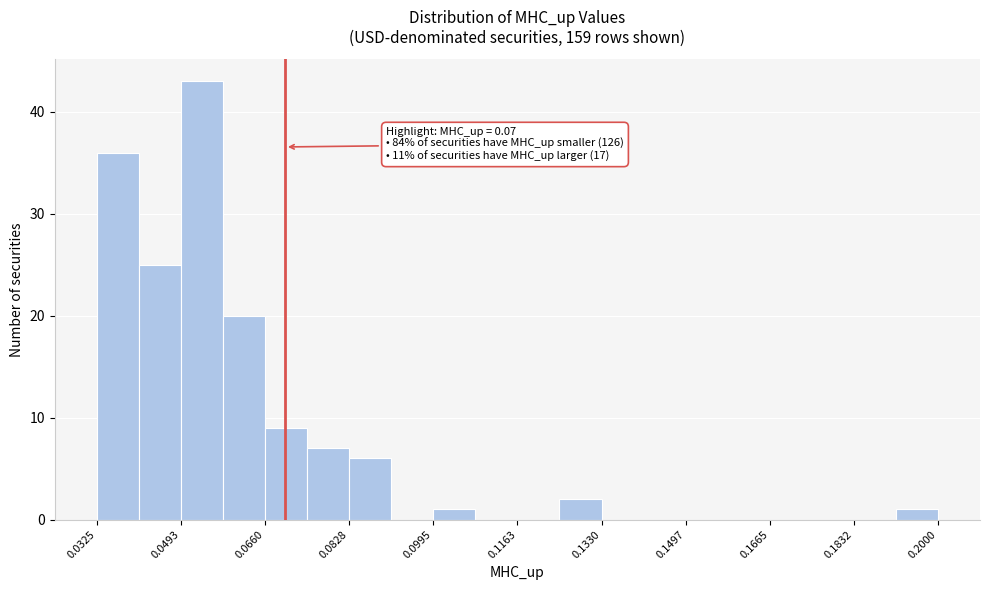

Which range on the x-axis has the tallest bar?

0.050 to 0.058